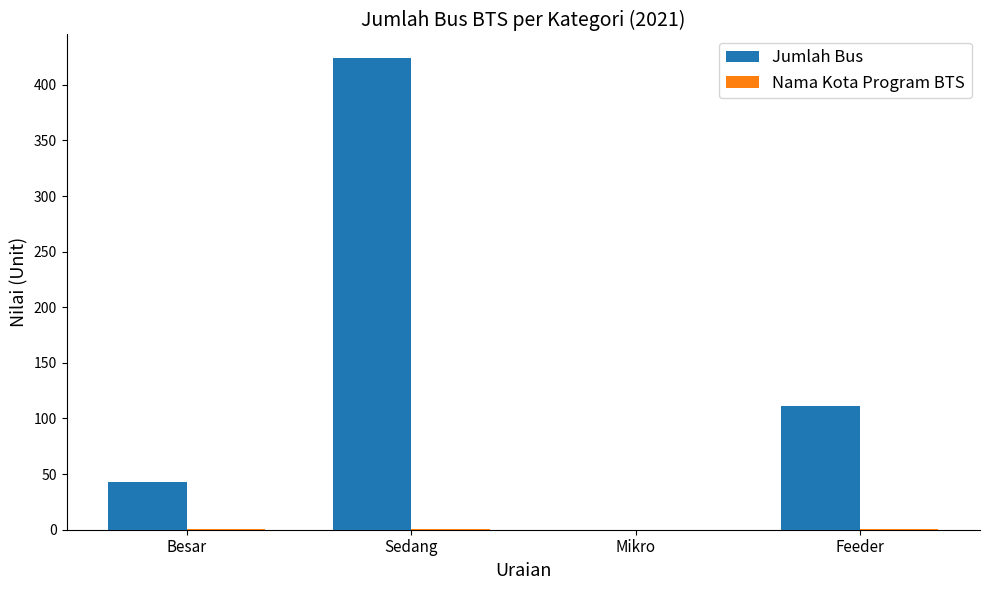

Which label corresponds to the largest value in the chart?

Sedang